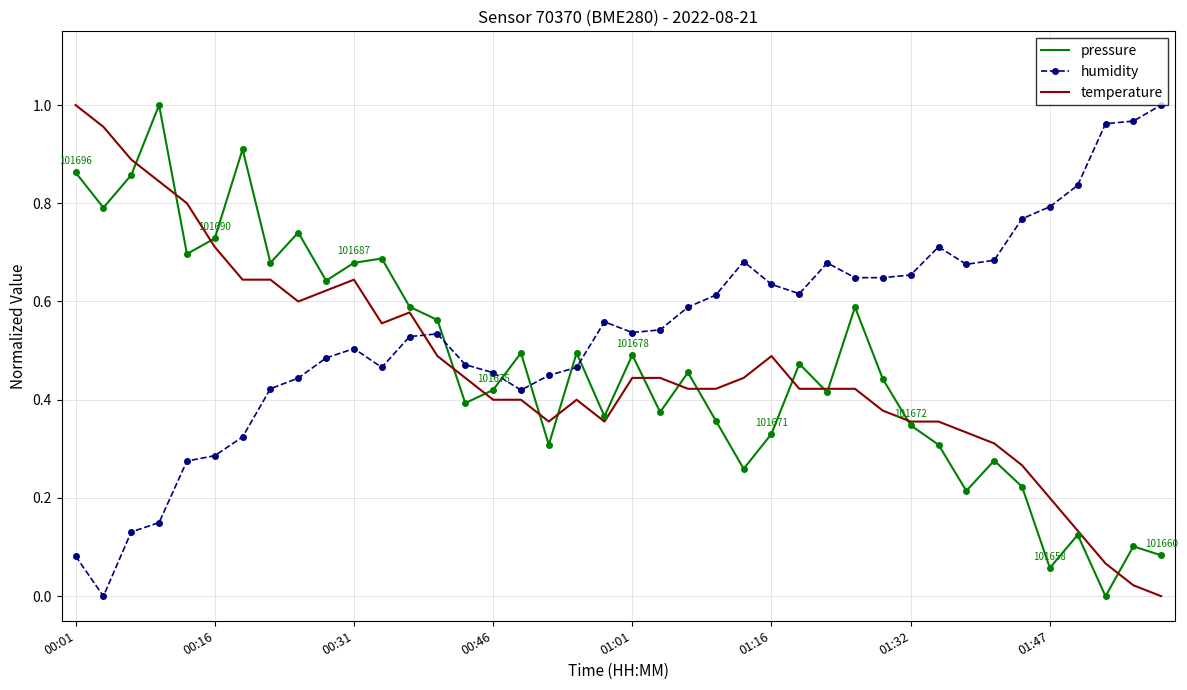

True or false: humidity and pressure cross at least once.

True